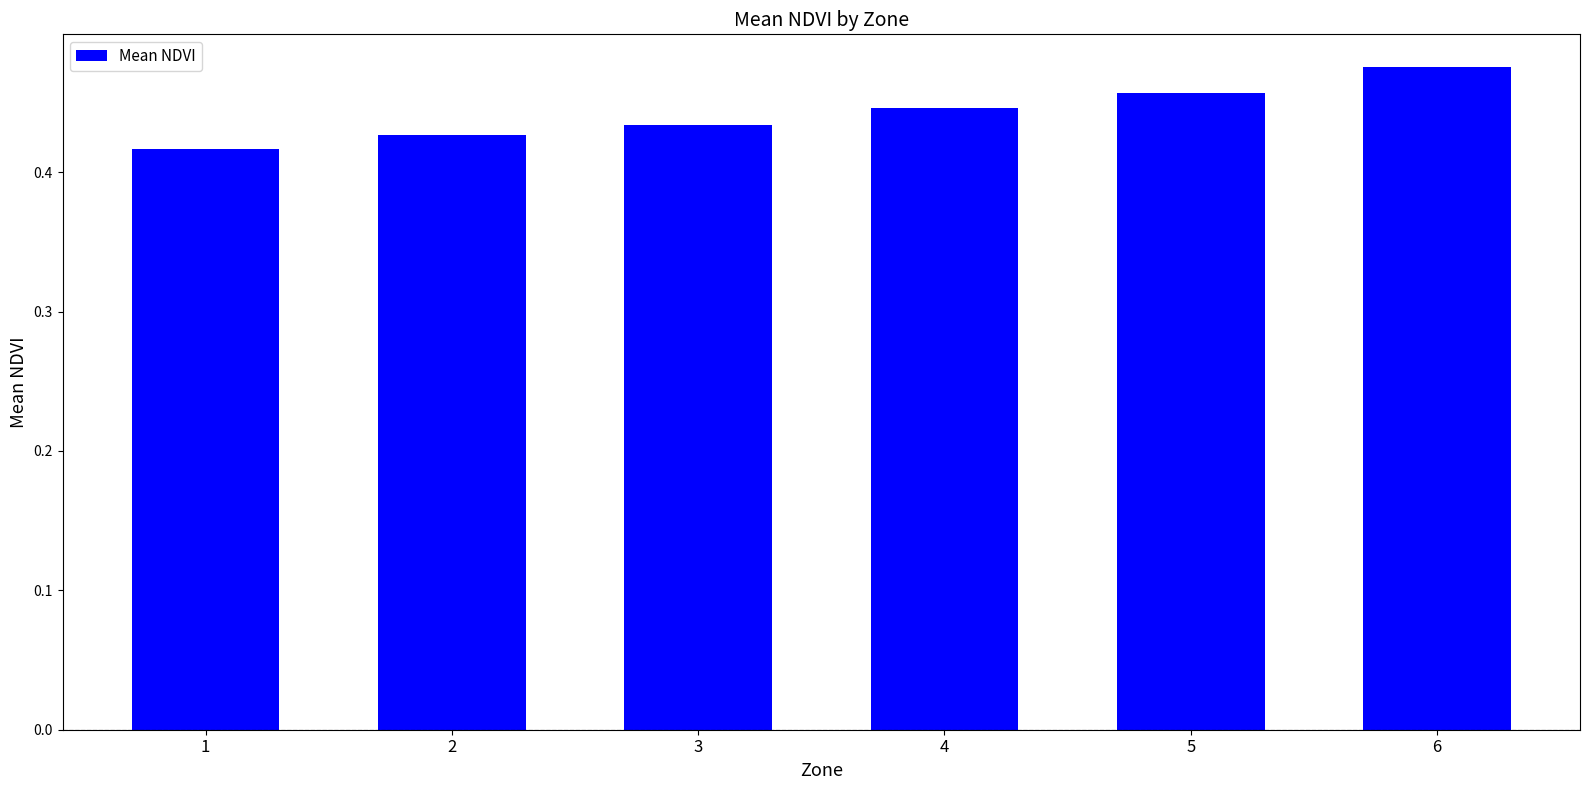

List the labels in order of value, largest first.

6, 5, 4, 3, 2, 1